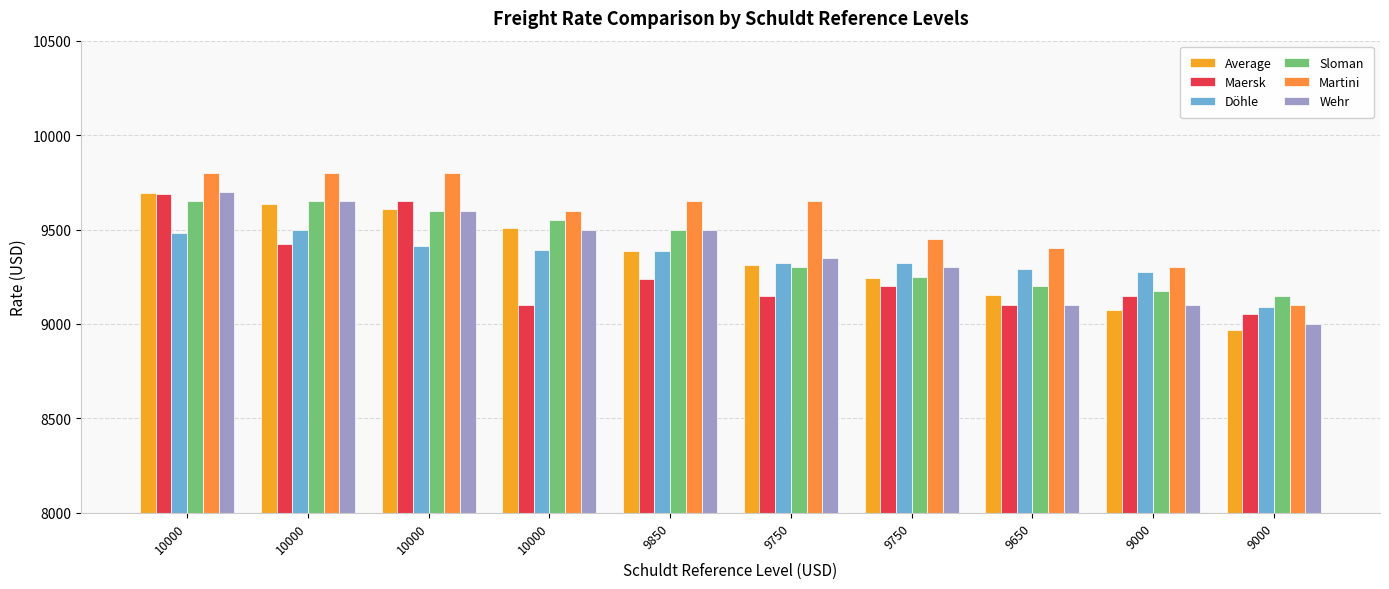

What is the total value across all series at 10000?

58012